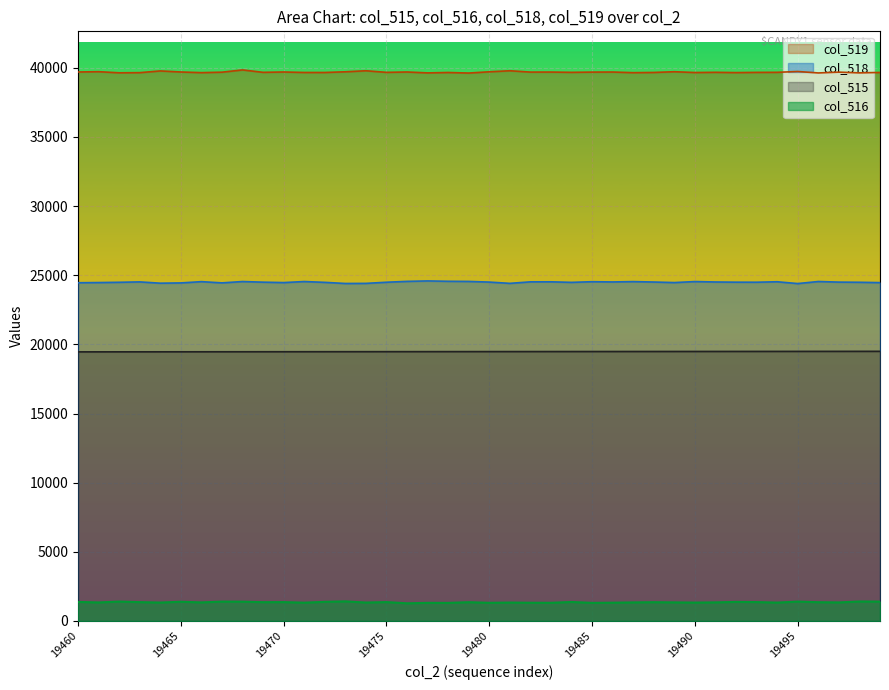

What is the difference between the maximum and minimum values in the col_515 series?

39